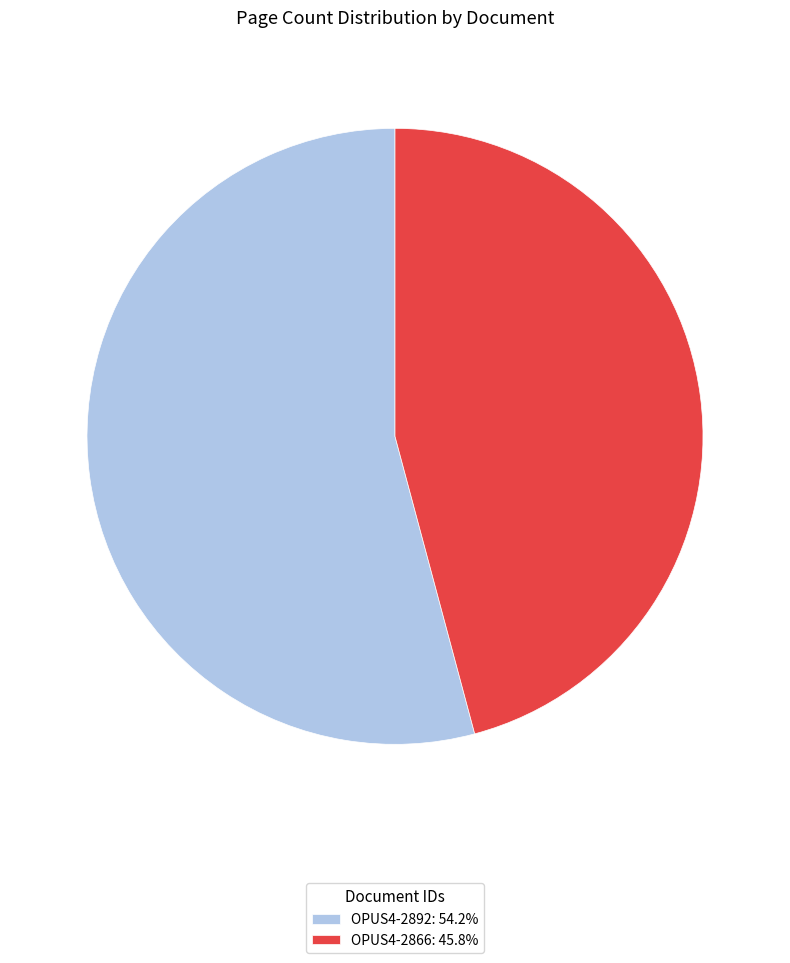

Is OPUS4-2892: 54.2% the majority of the pie?

Yes